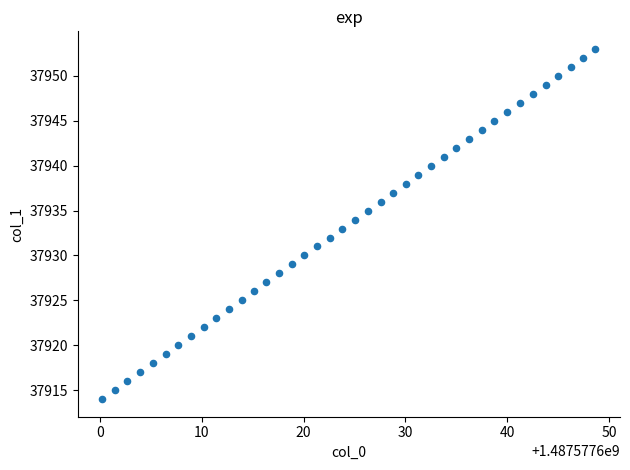

What is the range of Y values (max minus min)?

39